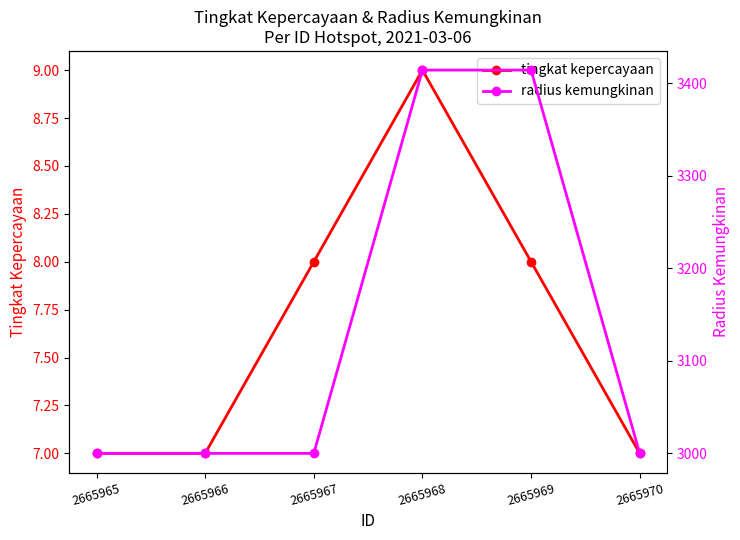

How many lines are shown in the chart?

2